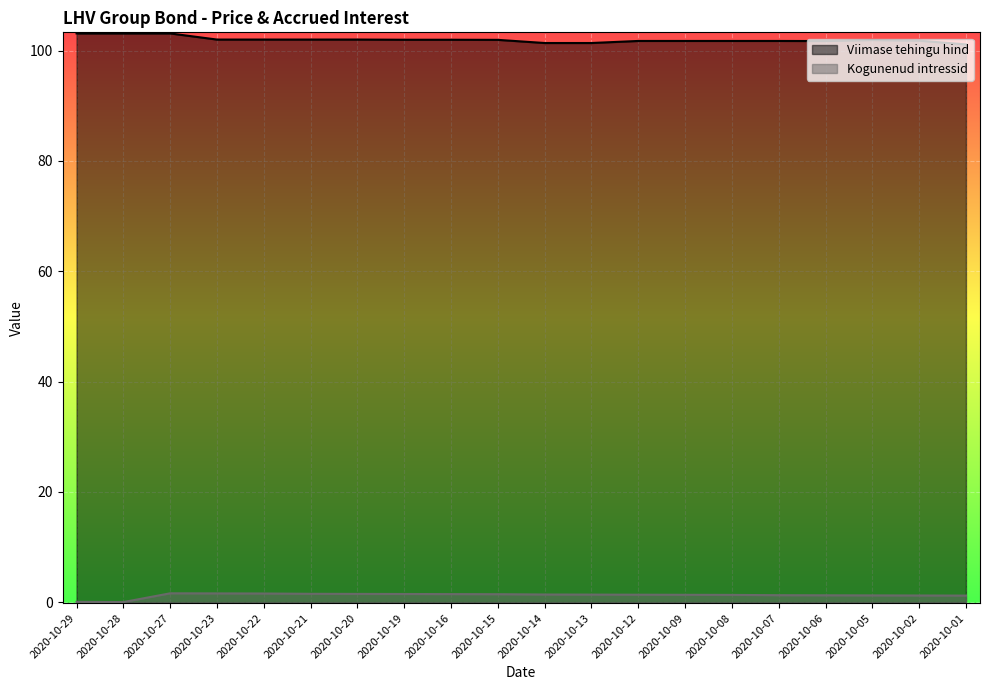

What is the sum of all Kogunenud intressid values?

25.2